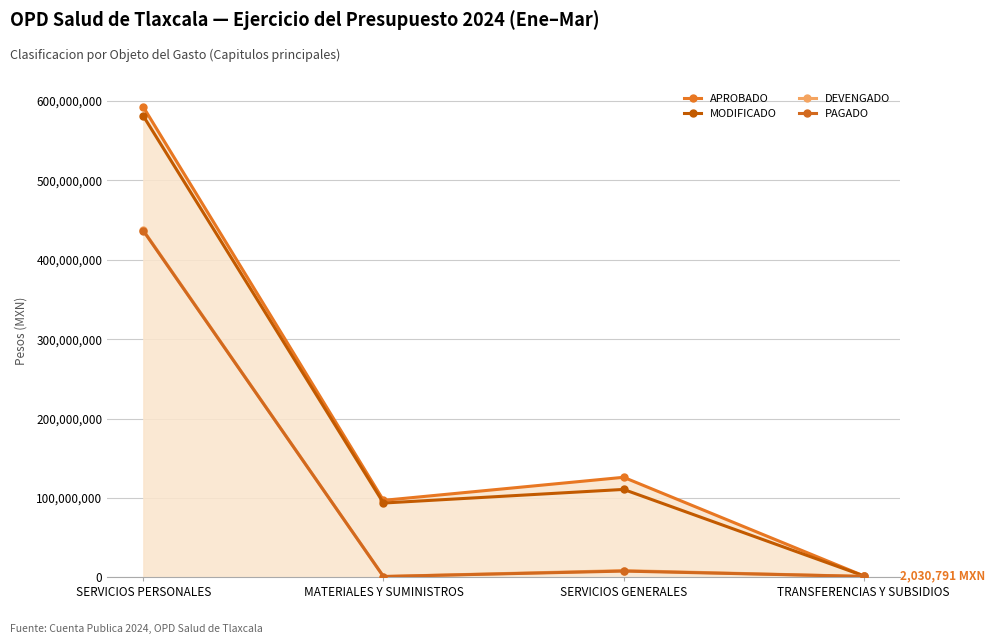

True or false: PAGADO and APROBADO cross at least once.

False